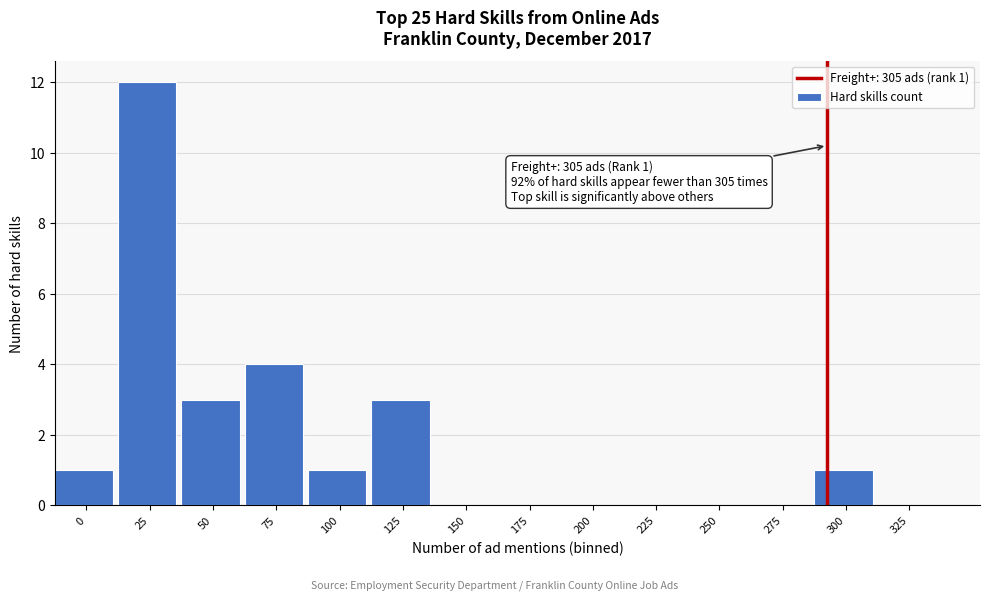

Reading right to left, list all the values displayed in this chart.

325=0	300=1	275=0	250=0	225=0	200=0	175=0	150=0	125=3	100=1	75=4	50=3	25=12	0=1